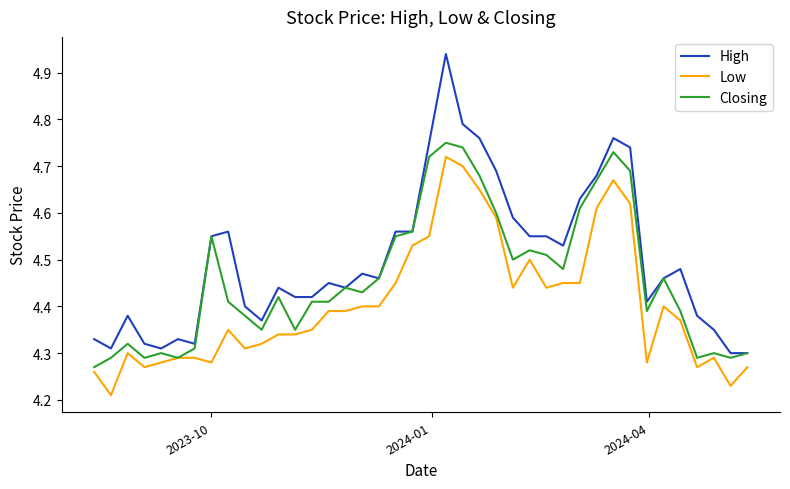

True or false: High and Low intersect in this chart.

False